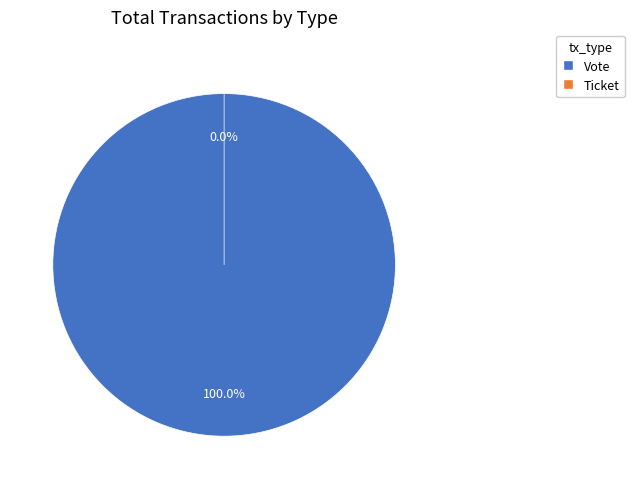

How many segments does this pie chart have?

2